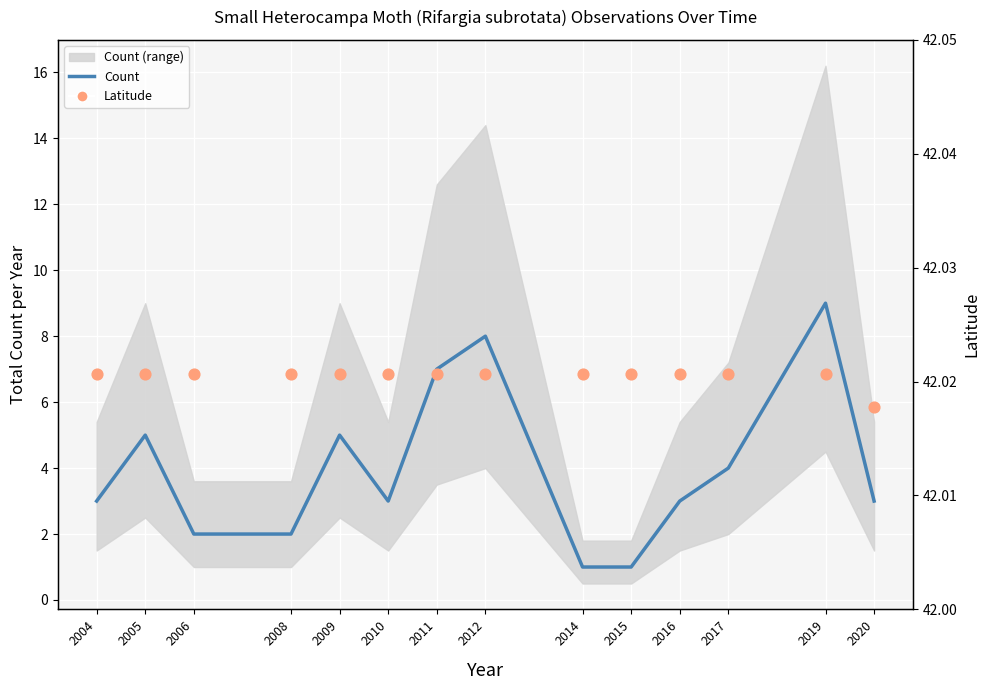

Which series contains the highest Y value?

Latitude